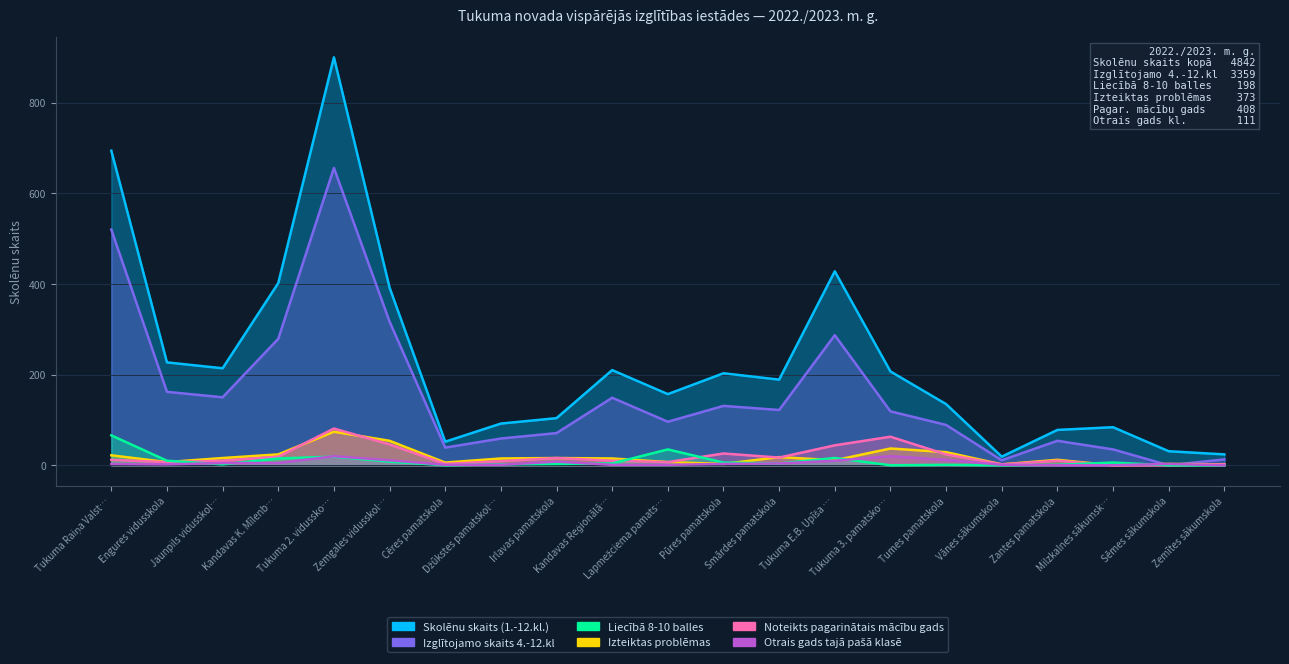

What are all the series names shown in the legend?

Skolēnu skaits (1.-12.kl.), Izglītojamo skaits 4.-12.kl, Liecībā 8-10 balles, Izteiktas problēmas, Noteikts pagarinātais mācību gads, Otrais gads tajā pašā klasē